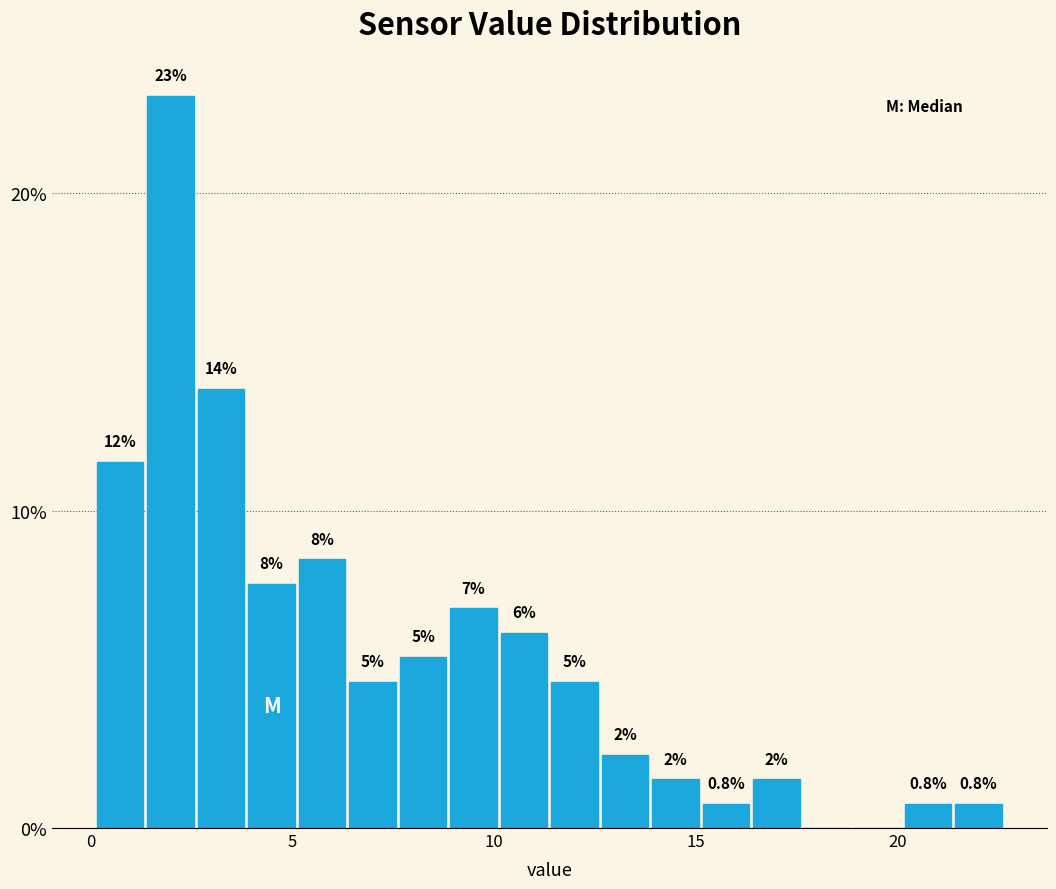

Around what value on the x-axis is the tallest bar? Give the approximate position of its centre, as read against the axis.

2.0